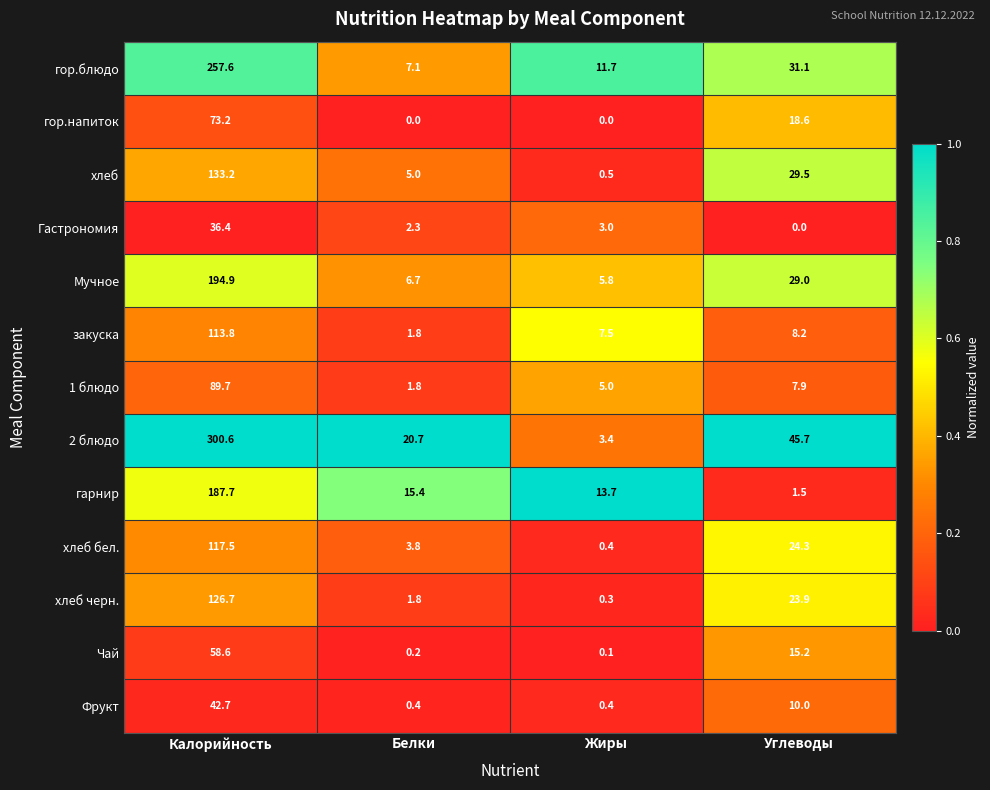

Which series has the widest spread of values?

2 блюдо